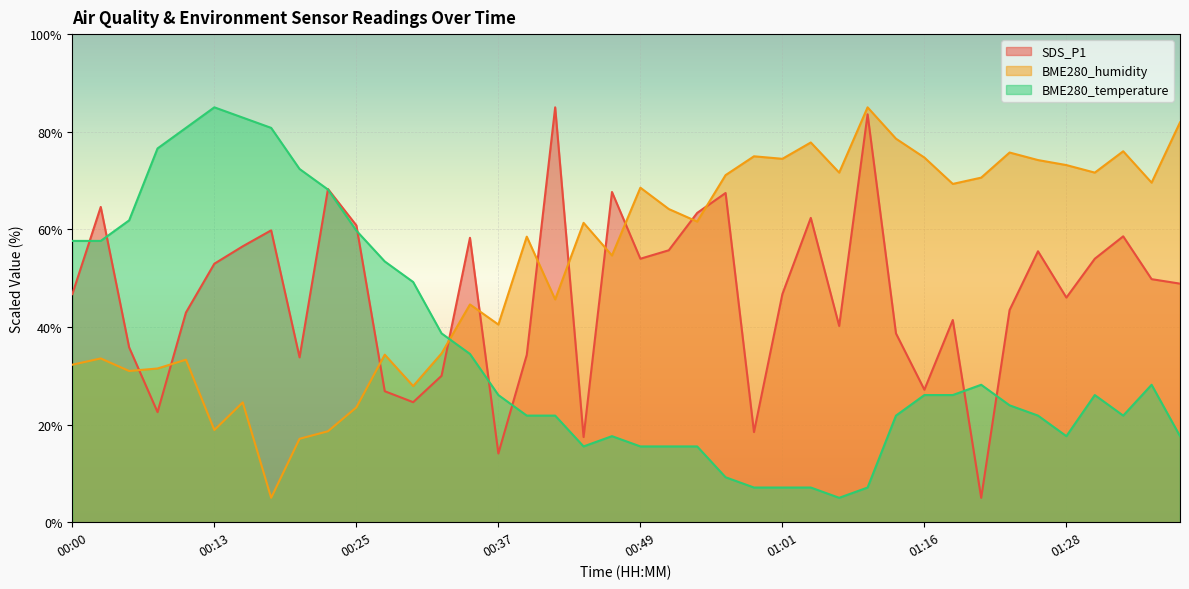

Which series has the largest total across all categories?

BME280_humidity